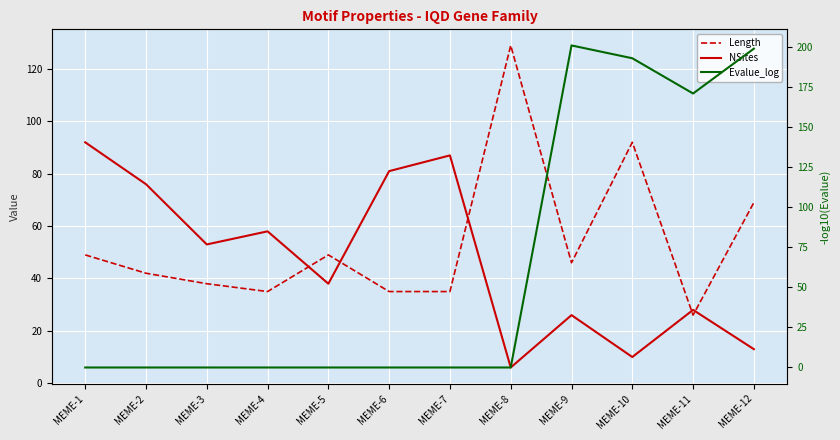

What is the highest value of the NSites series?

92